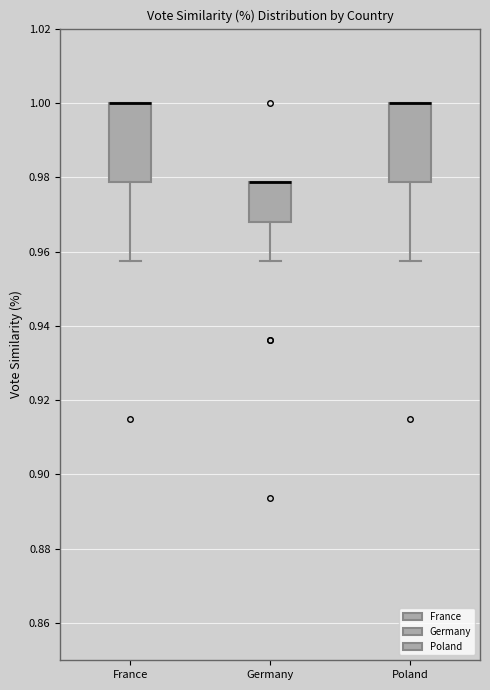

Where does the lower whisker of the box for Poland end on the y-axis? The values are not printed on the chart, so give them approximately, as read against the axis.

0.958